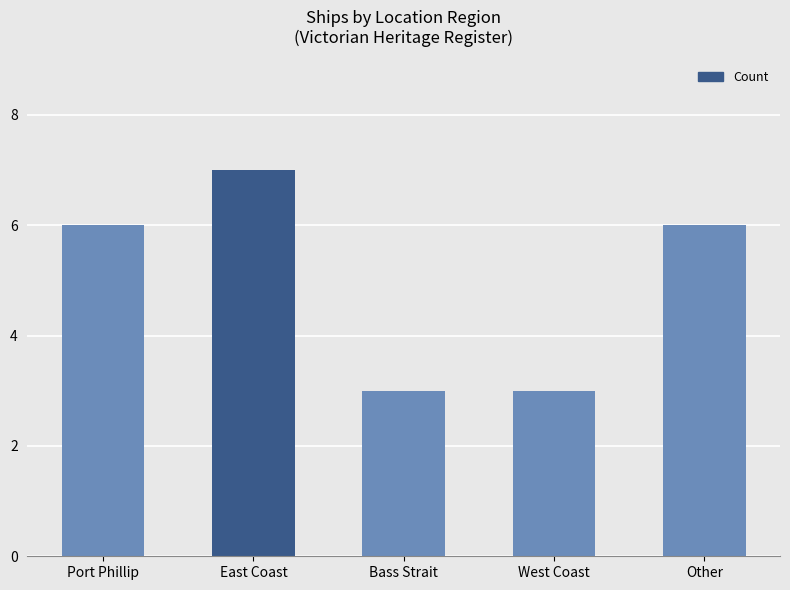

Reading right to left, list all the values displayed in this chart.

6	3	3	7	6